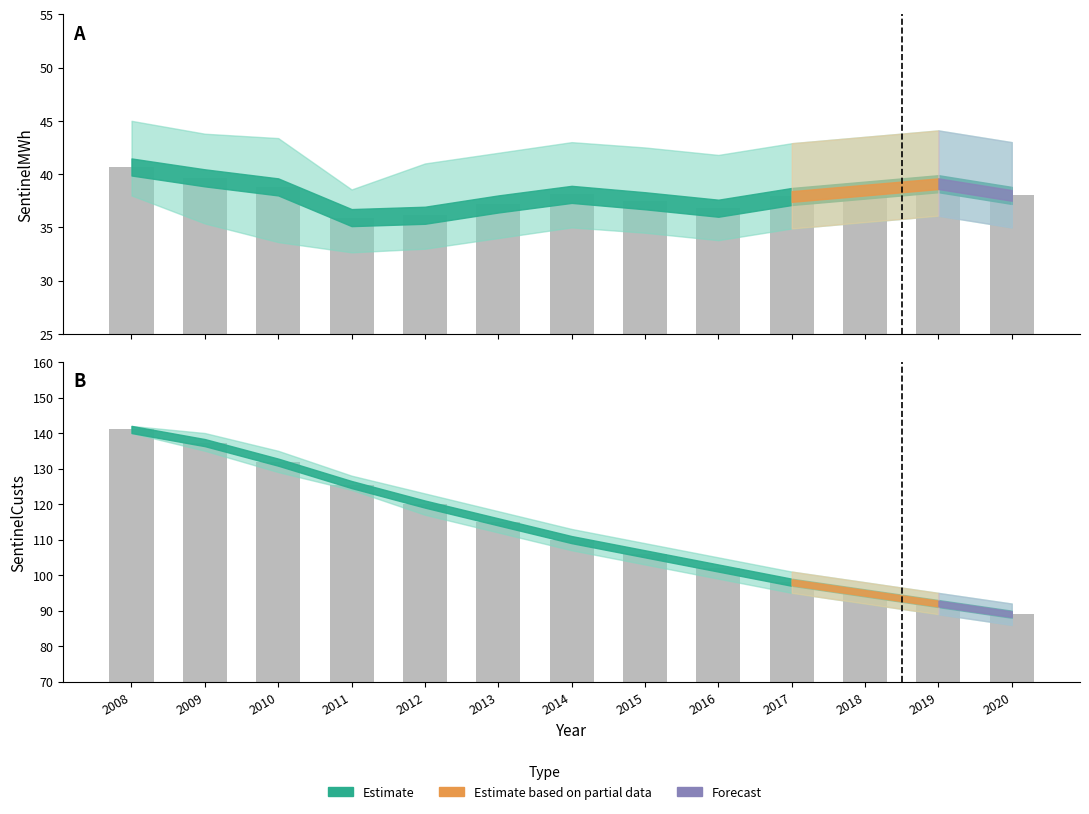

The chart shows a value of 92.0 at 2019. True or false?

True